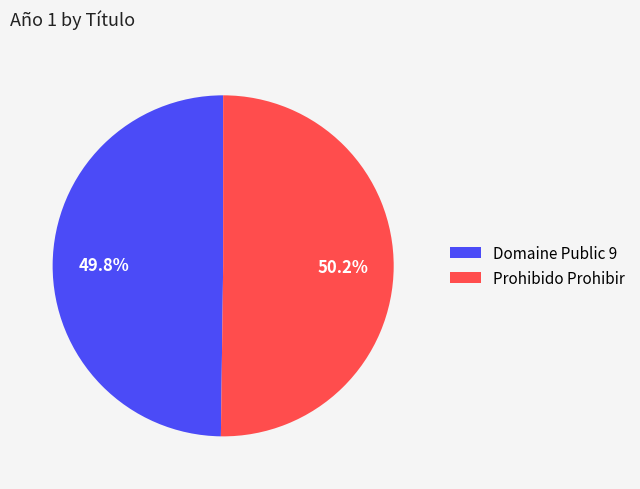

What percentage is the Prohibido Prohibir slice, to the nearest percent?

50%